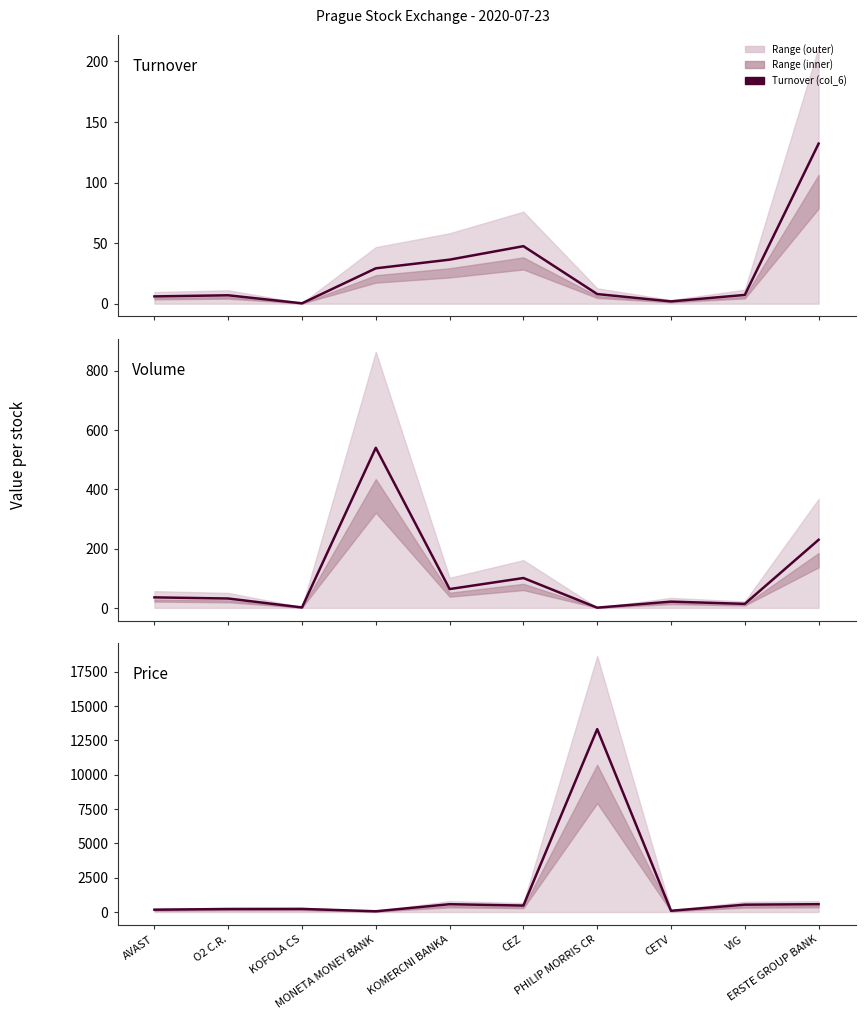

At which category does Turnover (col_6) reach its first local peak?

O2 C.R.